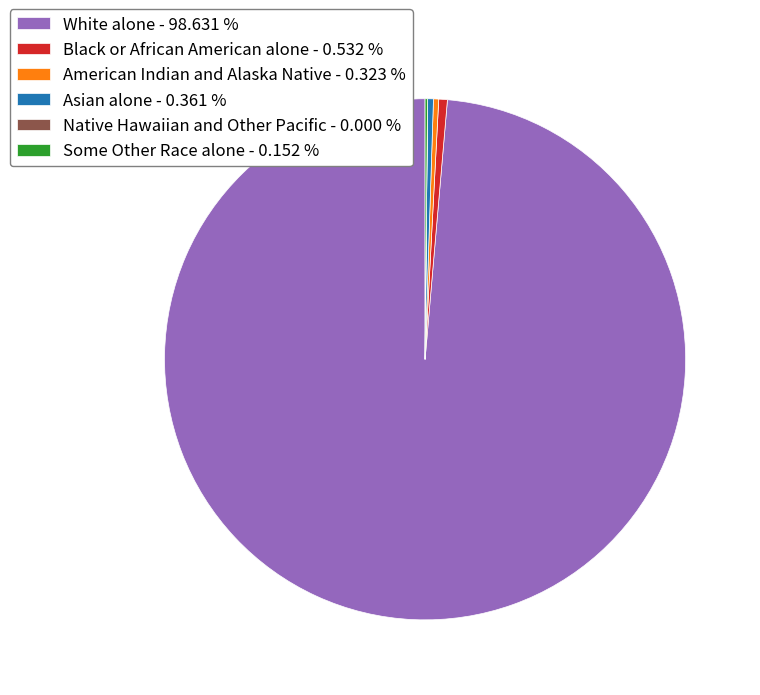

Is there a majority slice in this chart?

Yes